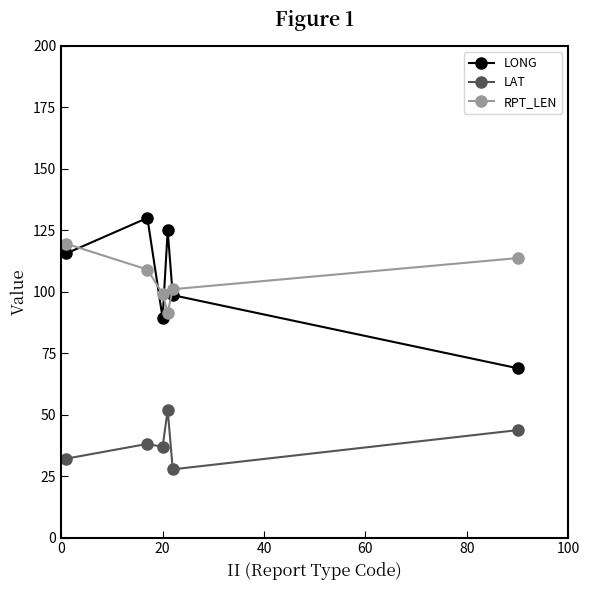

What is the value of the RPT_LEN point at the 4th from the left?

91.5